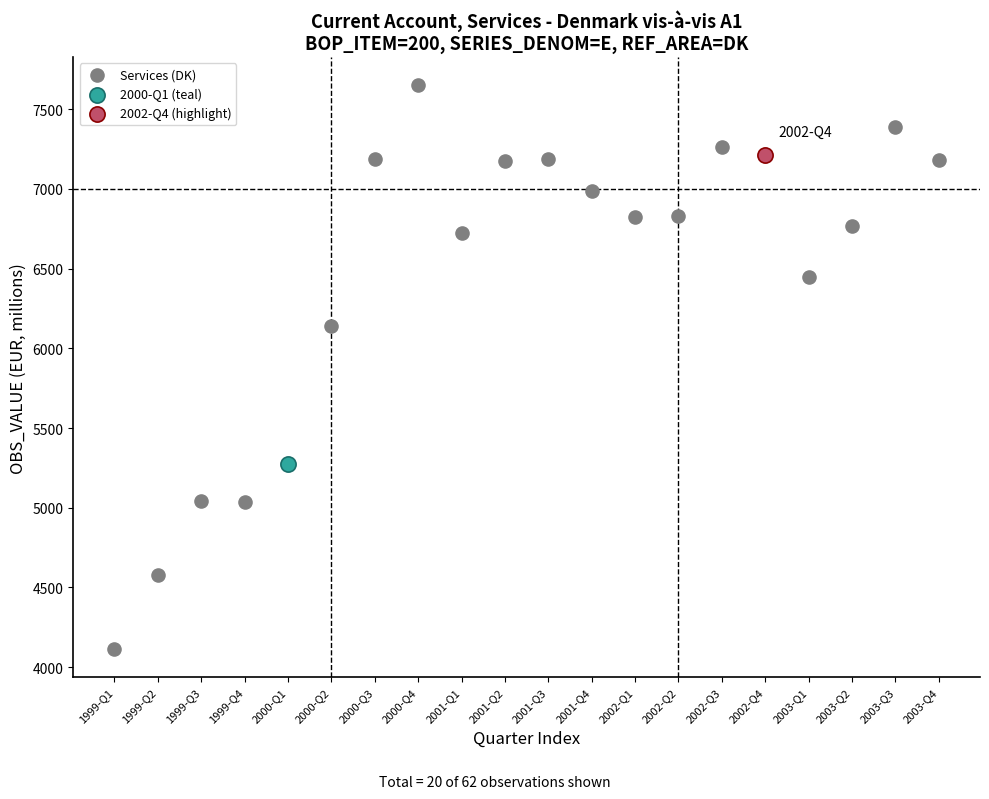

What are all the series names shown in the legend?

Services (DK), 2000-Q1 (teal), 2002-Q4 (highlight)